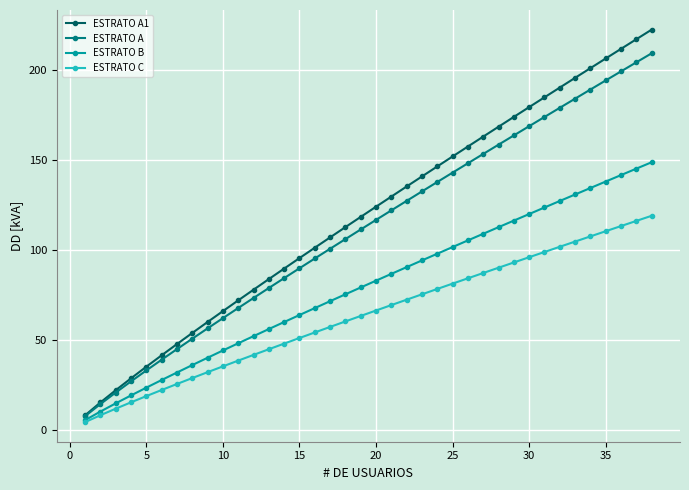

Is this an area chart (filled region under the line)?

No